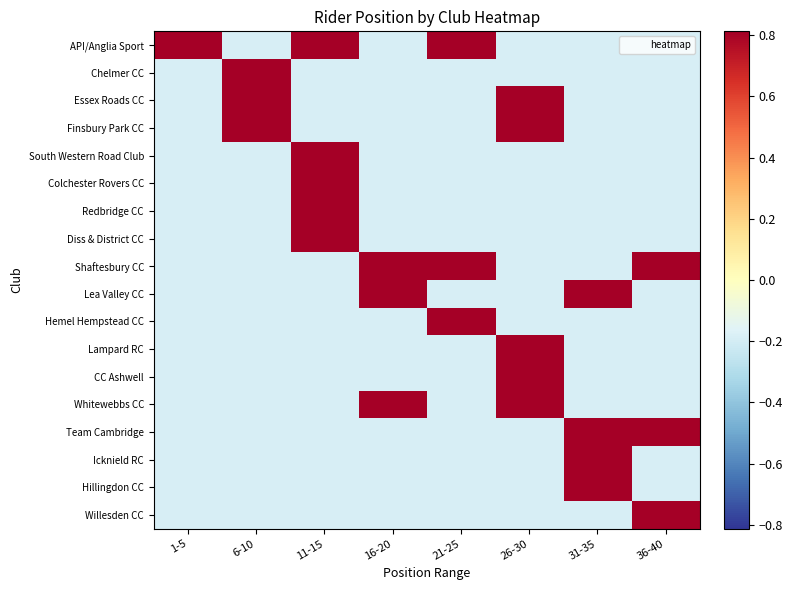

How many series are shown in this chart?

18